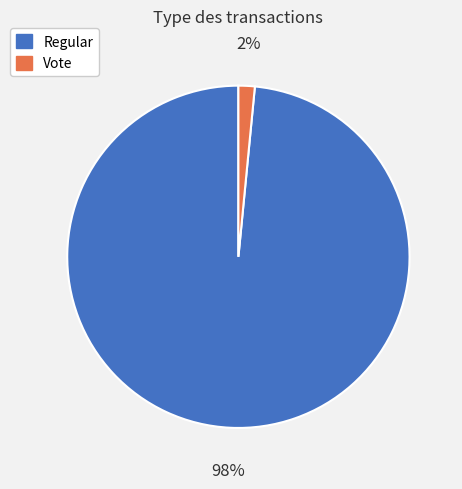

How many slices are in this pie chart?

2